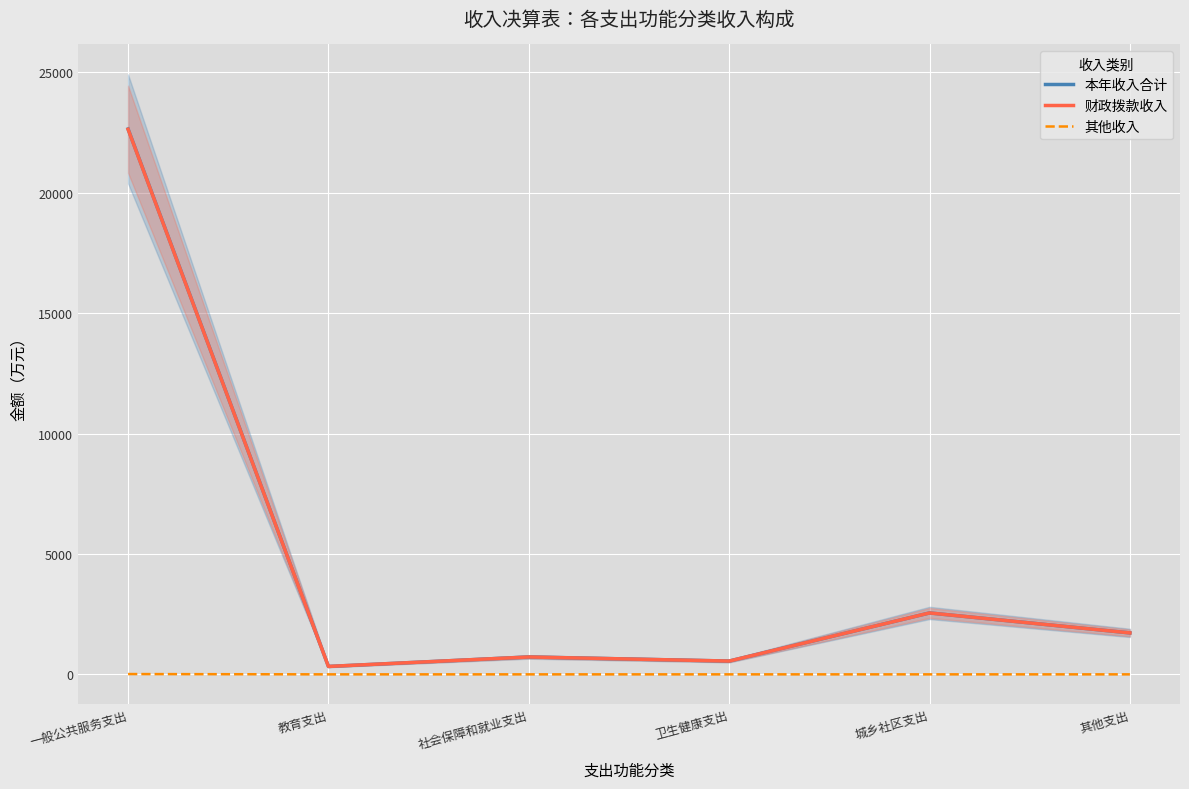

At which category is the sum across all series the highest?

一般公共服务支出